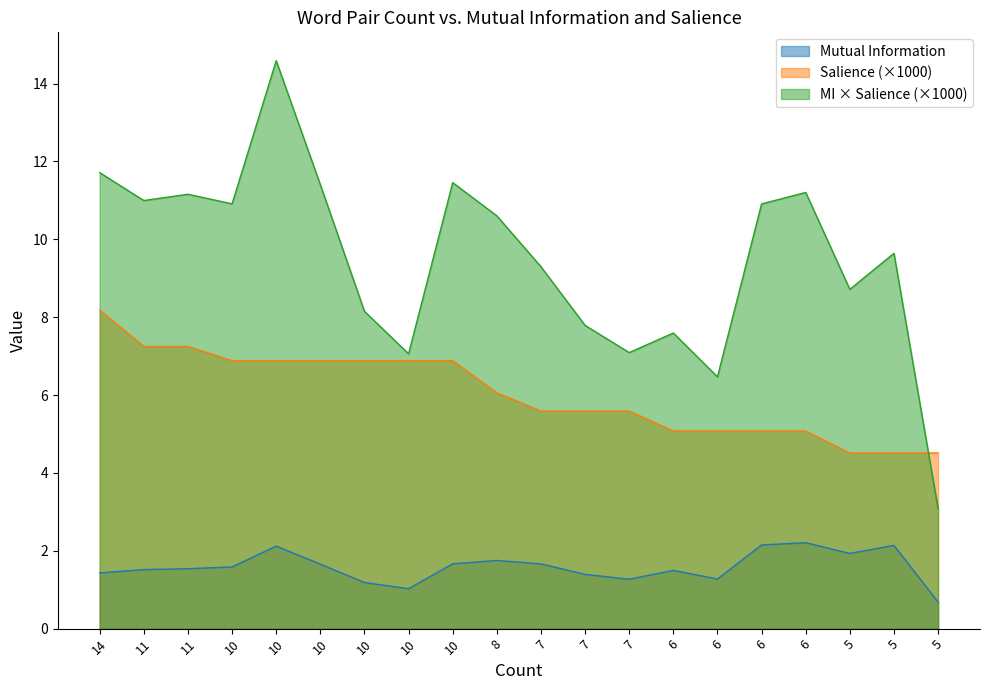

How many categories are shown in the chart?

20